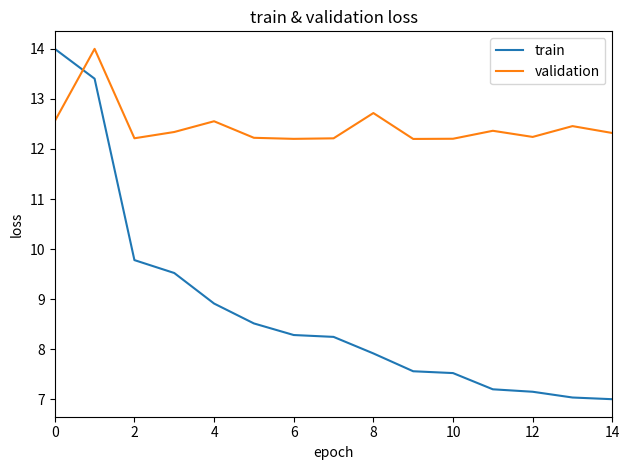

How many times do train and validation cross each other?

1